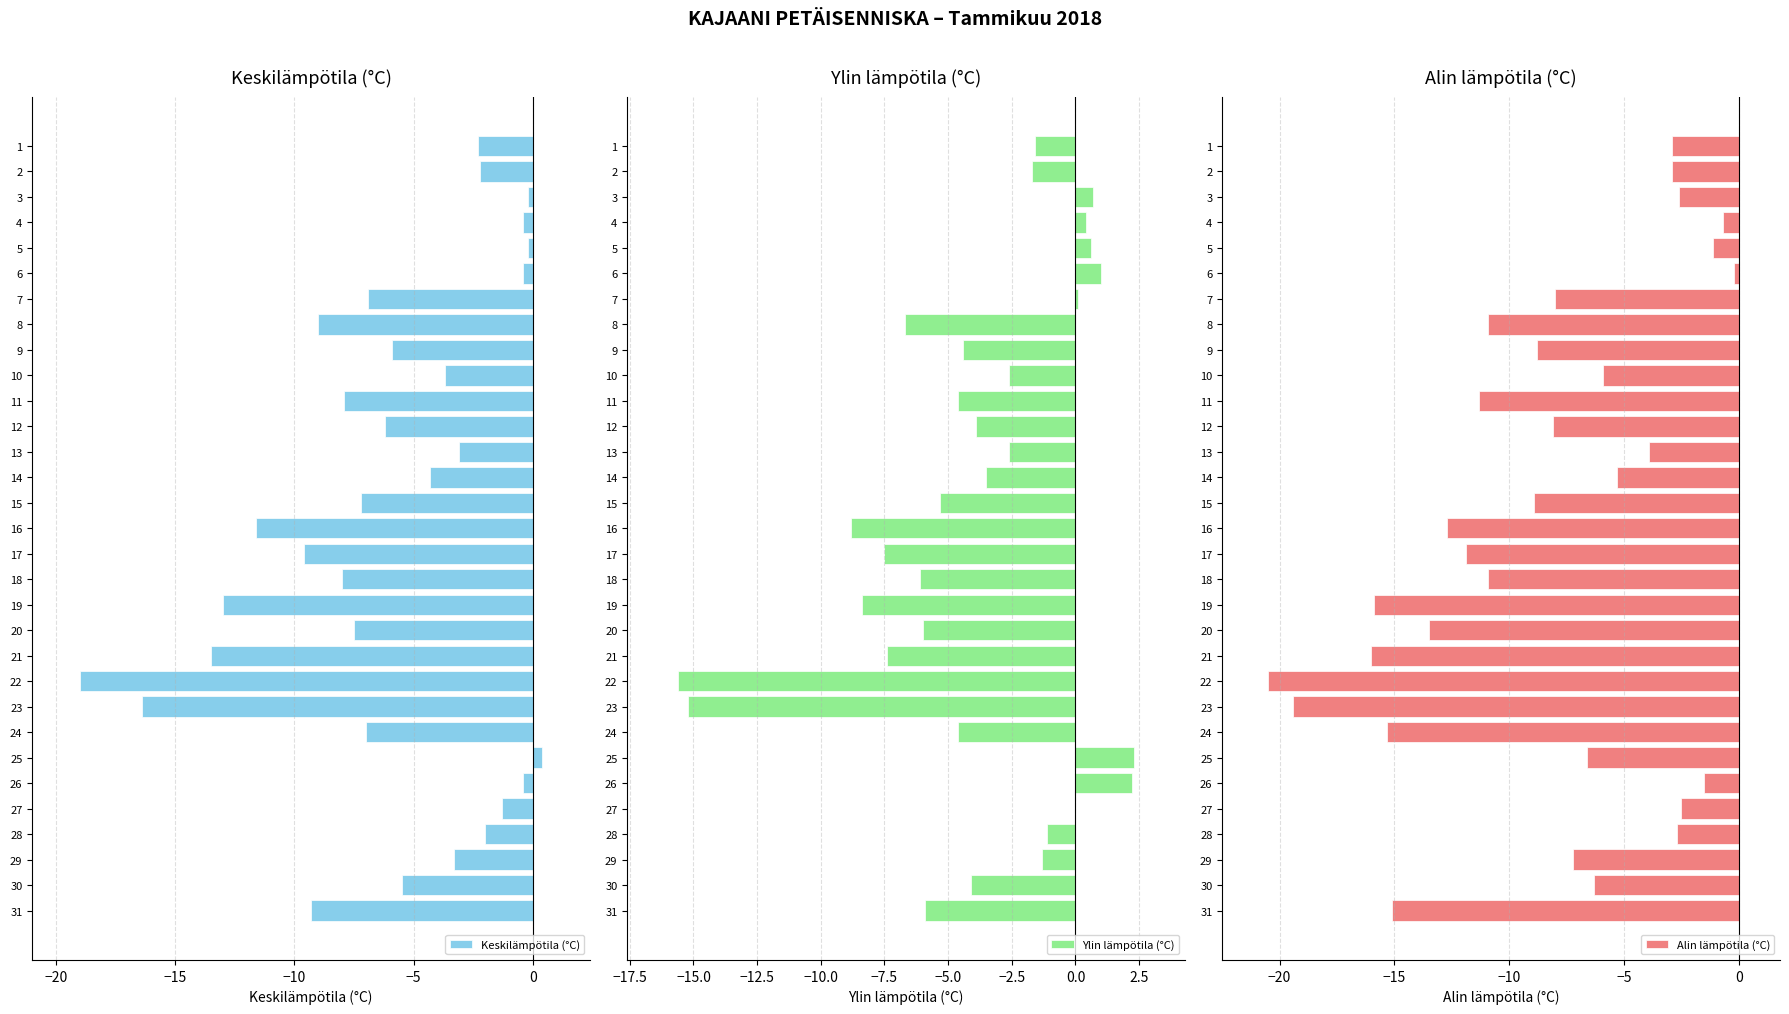

Reading right to left, list all the values displayed in this chart.

Keskilämpötila (°C): -9.3	-5.5	-3.3	-2.0	-1.3	-0.4	0.4	-7.0	-16.4	-19.0	-13.5	-7.5	-13.0	-8.0	-9.6	-11.6	-7.2	-4.3	-3.1	-6.2	-7.9	-3.7	-5.9	-9.0	-6.9	-0.4	-0.2	-0.4	-0.2	-2.2	-2.3
Ylin lämpötila (°C): -5.9	-4.1	-1.3	-1.1	0.0	2.2	2.3	-4.6	-15.2	-15.6	-7.4	-6.0	-8.4	-6.1	-7.5	-8.8	-5.3	-3.5	-2.6	-3.9	-4.6	-2.6	-4.4	-6.7	0.1	1.0	0.6	0.4	0.7	-1.7	-1.6
Alin lämpötila (°C): -15.1	-6.3	-7.2	-2.7	-2.5	-1.5	-6.6	-15.3	-19.4	-20.5	-16.0	-13.5	-15.9	-10.9	-11.9	-12.7	-8.9	-5.3	-3.9	-8.1	-11.3	-5.9	-8.8	-10.9	-8.0	-0.2	-1.1	-0.7	-2.6	-2.9	-2.9